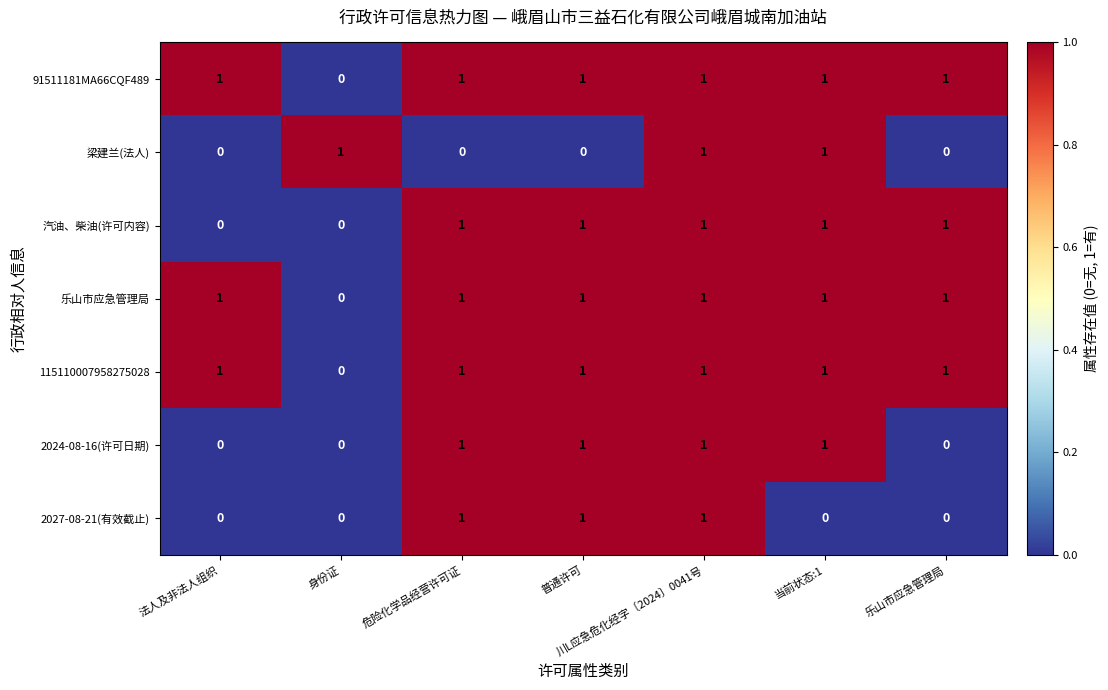

Is it true that 2024-08-16(许可日期) equals 0 at 普通许可?

False